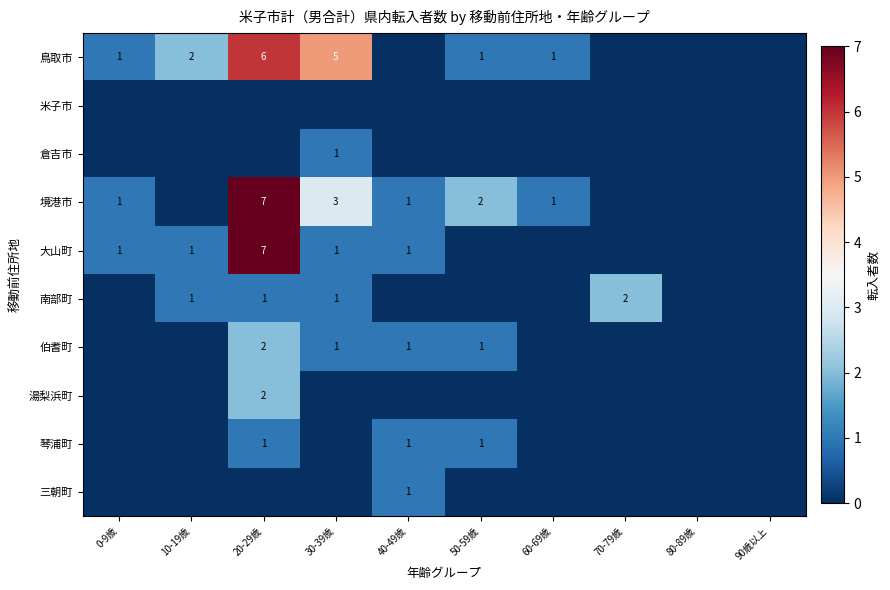

True or false: 大山町 has a value of 2 at 10-19歳.

False